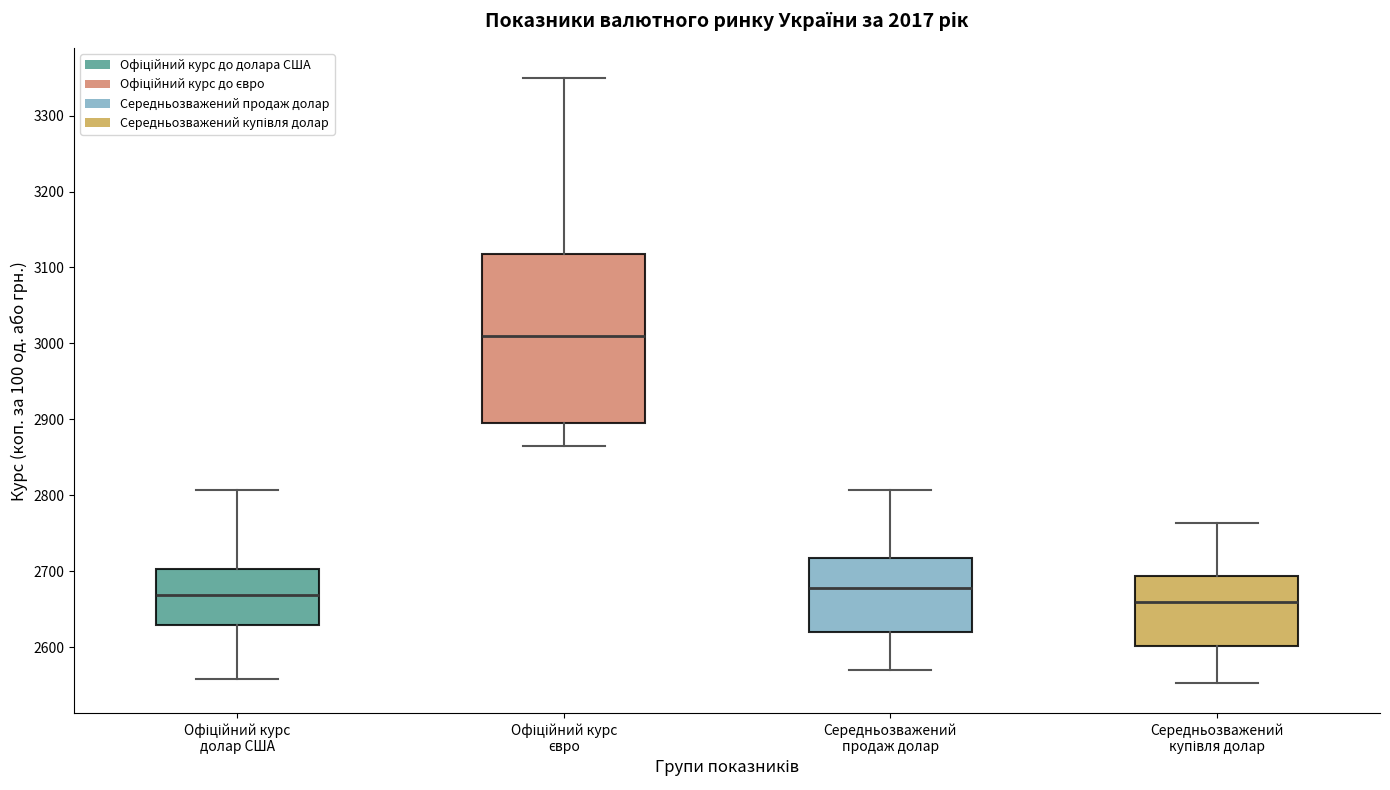

Where is the lower edge of the box for Офіційний курс євро on the y-axis? The values are not printed on the chart, so give them approximately, as read against the axis.

2890